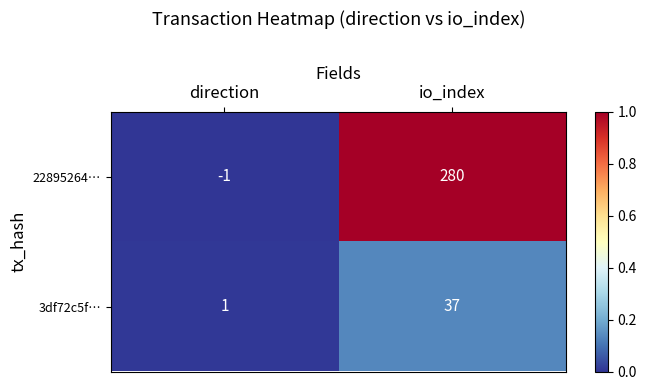

Which series has the largest range (max minus min)?

22895264…